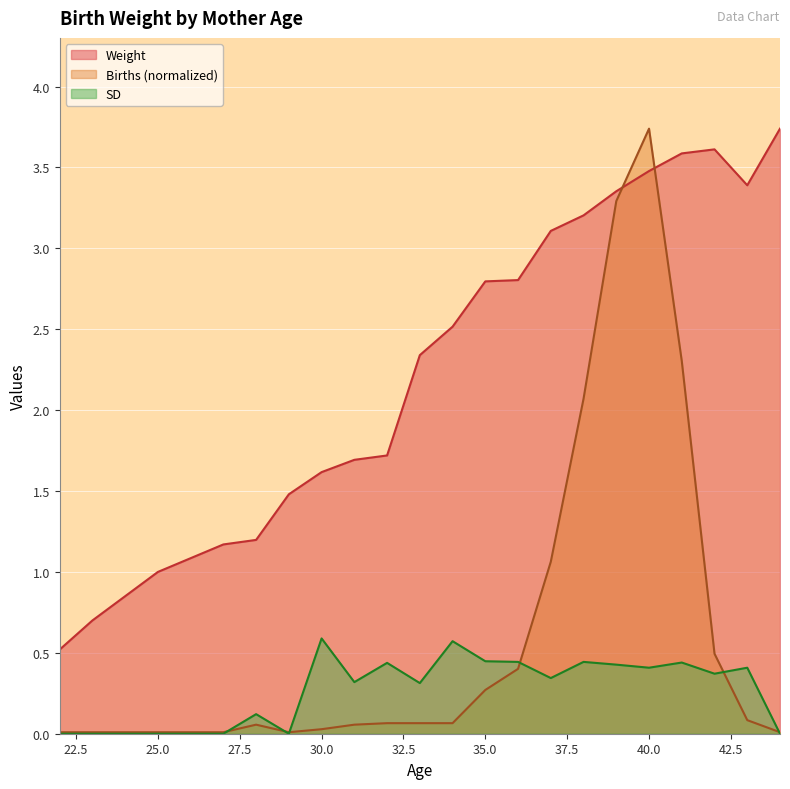

How many SD values are between 0 and 1?

21